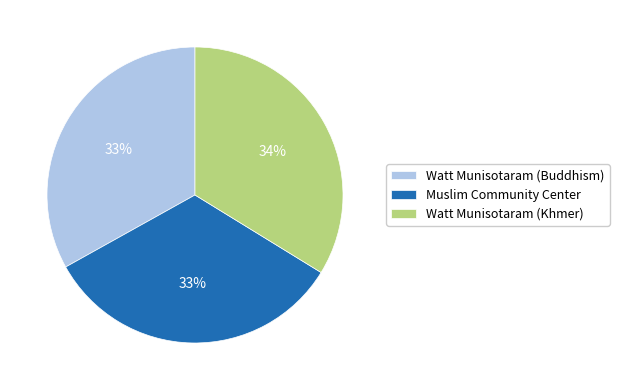

What is the largest slice in the pie chart?

Watt Munisotaram (Khmer)